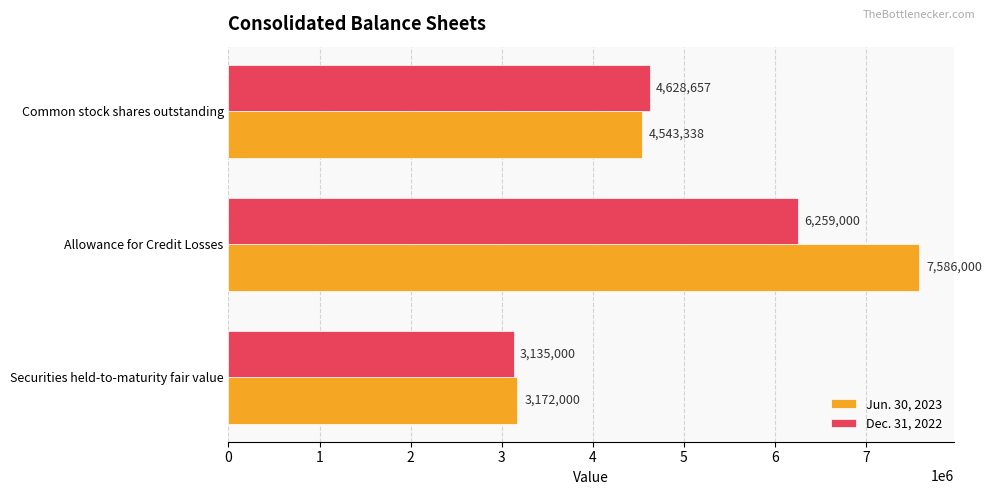

Which series has the largest total across all categories?

Jun. 30, 2023